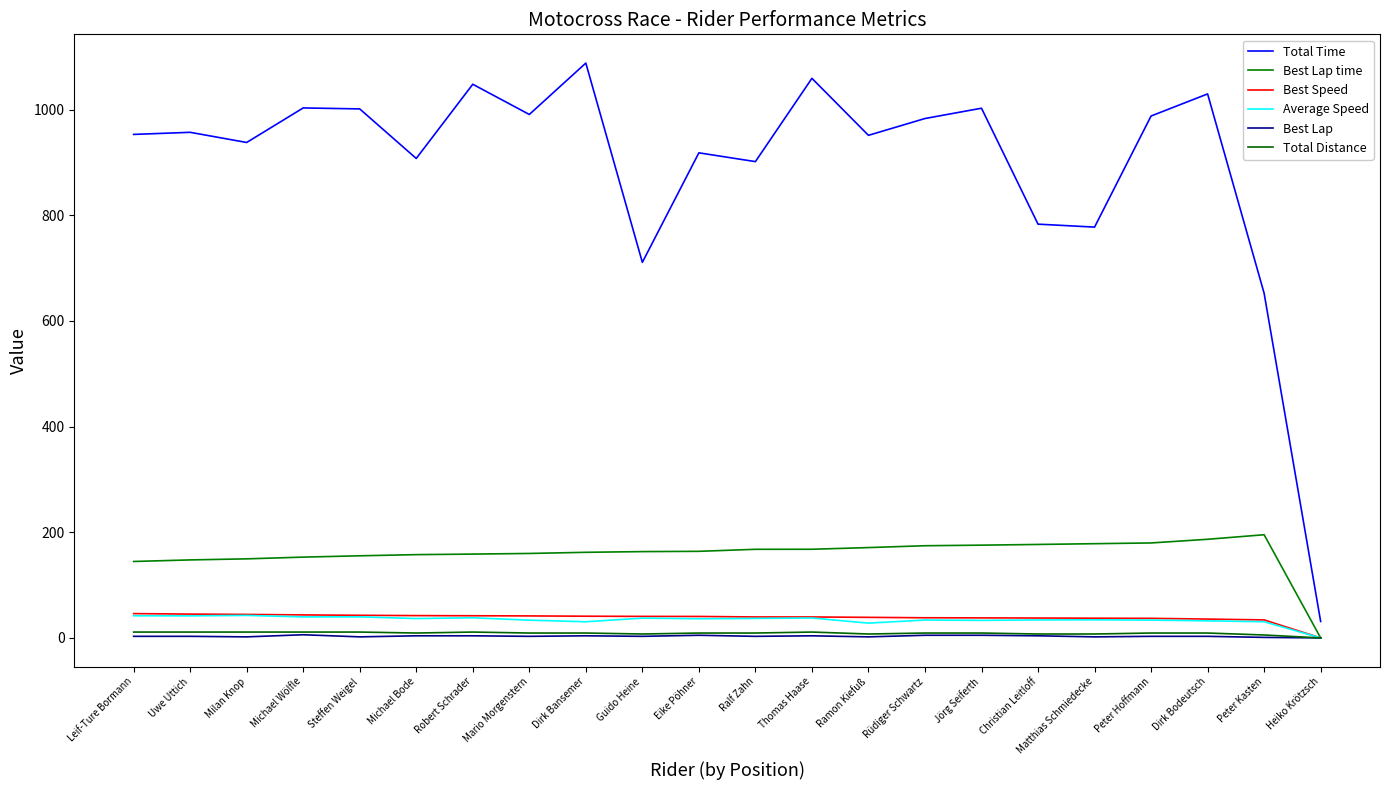

Is it true that Best Lap time equals 159.9 at Mario Morgenstern?

True